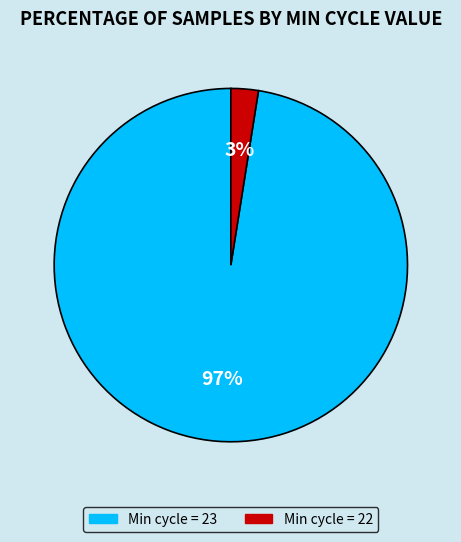

Count the number of slices in the pie.

2